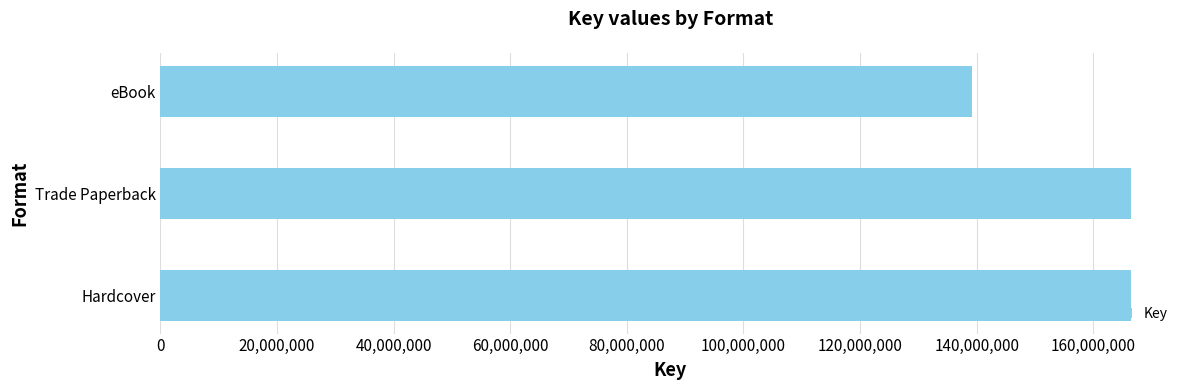

What is the ratio of the value at eBook to the value at Trade Paperback?

0.8